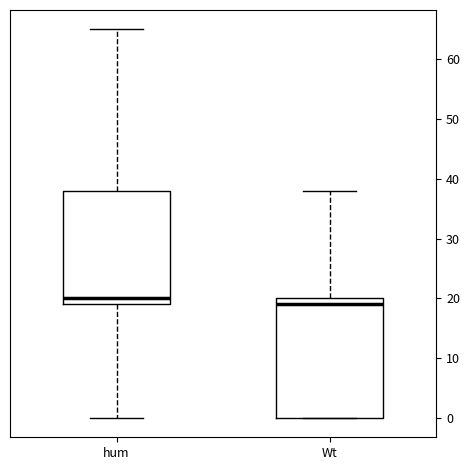

Comparing the boxes themselves (not the whiskers), which one is the tallest?

Wt